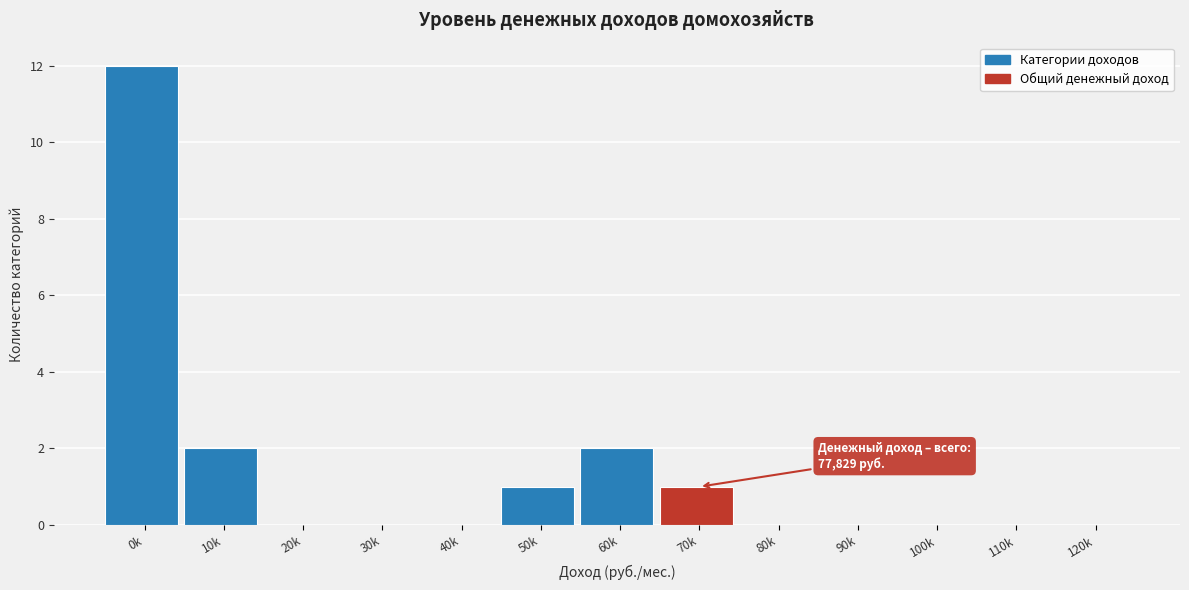

Reading left to right, extract all data points from this chart.

0k=12	10k=2	20k=0	30k=0	40k=0	50k=1	60k=2	70k=1	80k=0	90k=0	100k=0	110k=0	120k=0